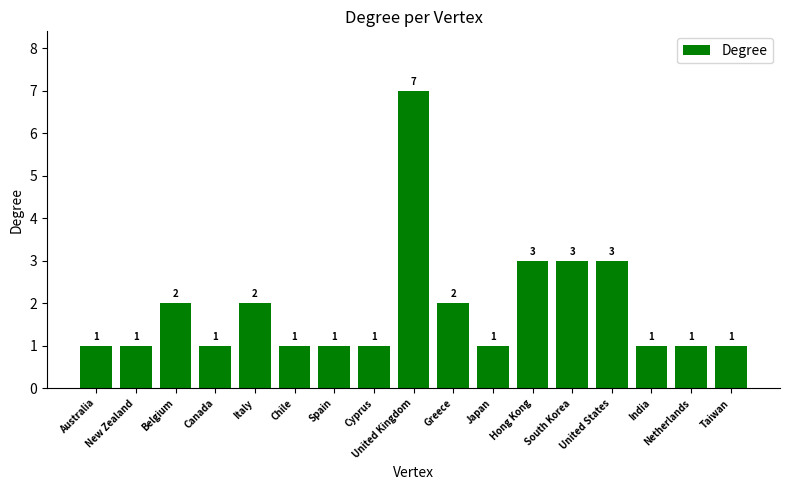

Between Chile and Italy, which is larger?

Italy